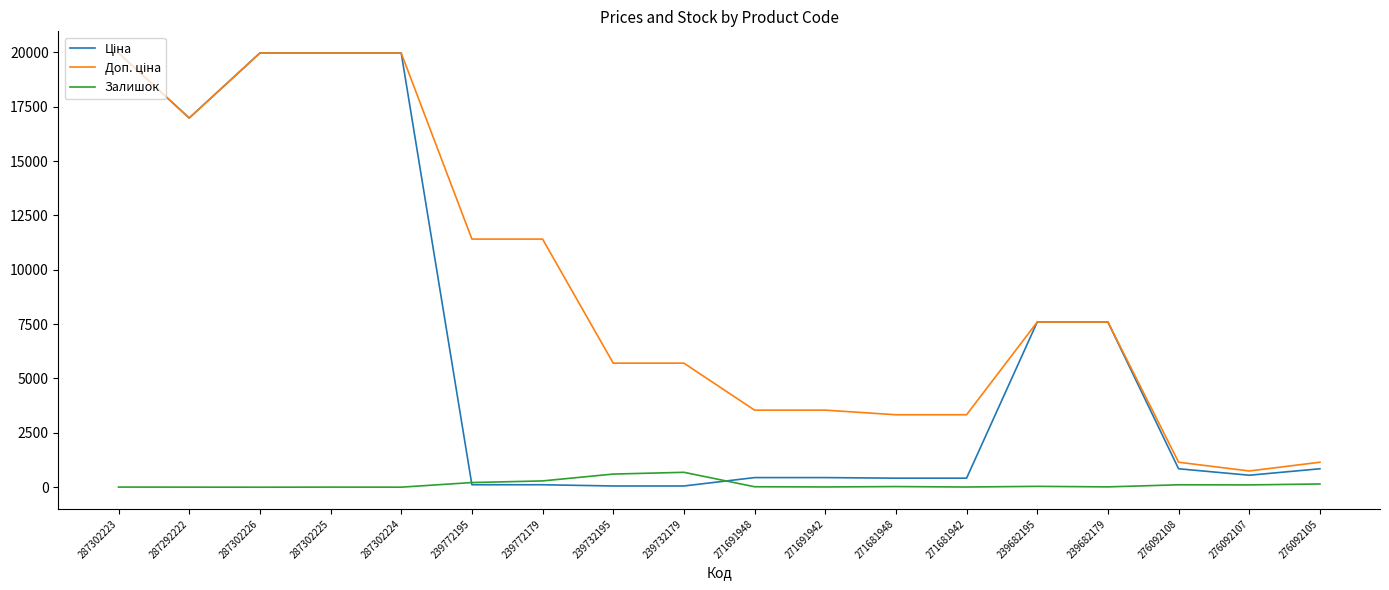

What is the maximum value shown in the chart?

19964.2